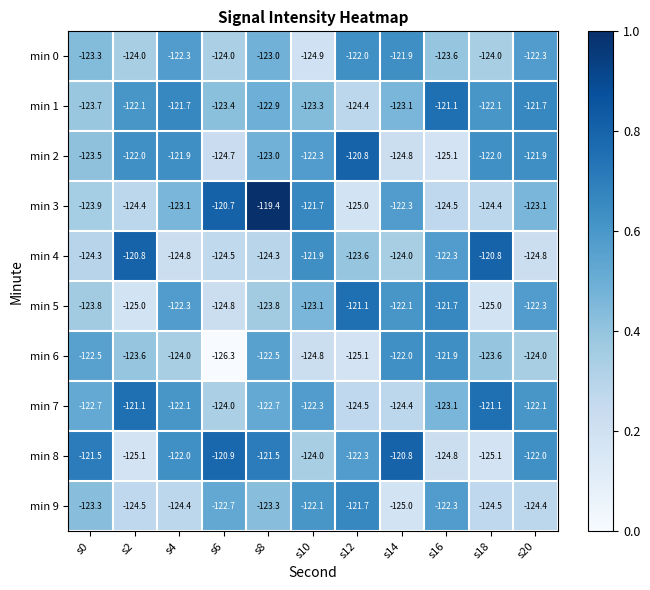

What is the minimum value shown in the chart?

-126.3